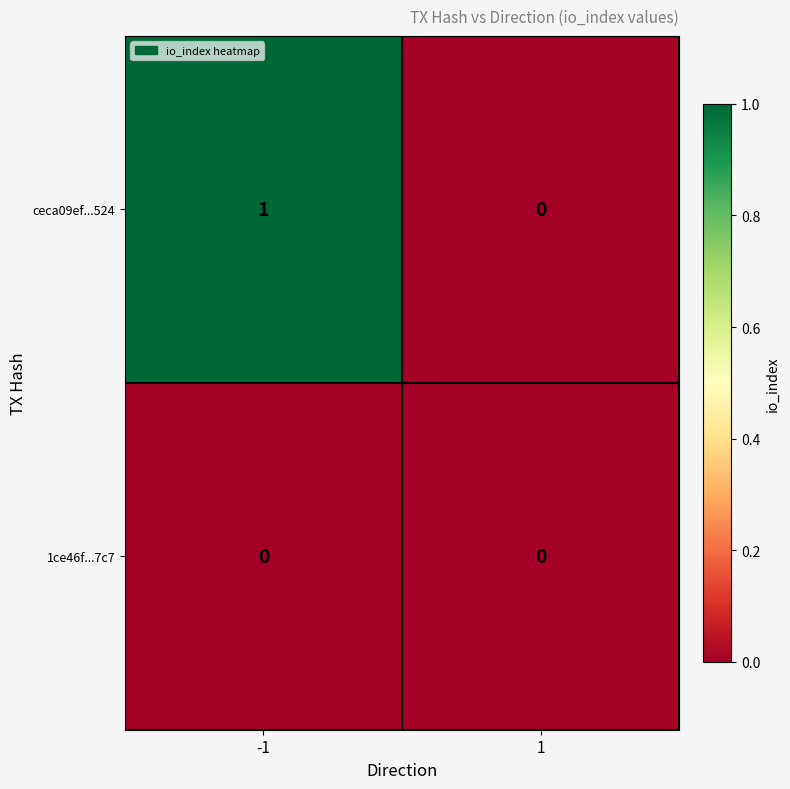

What is the total value across all series at -1?

1